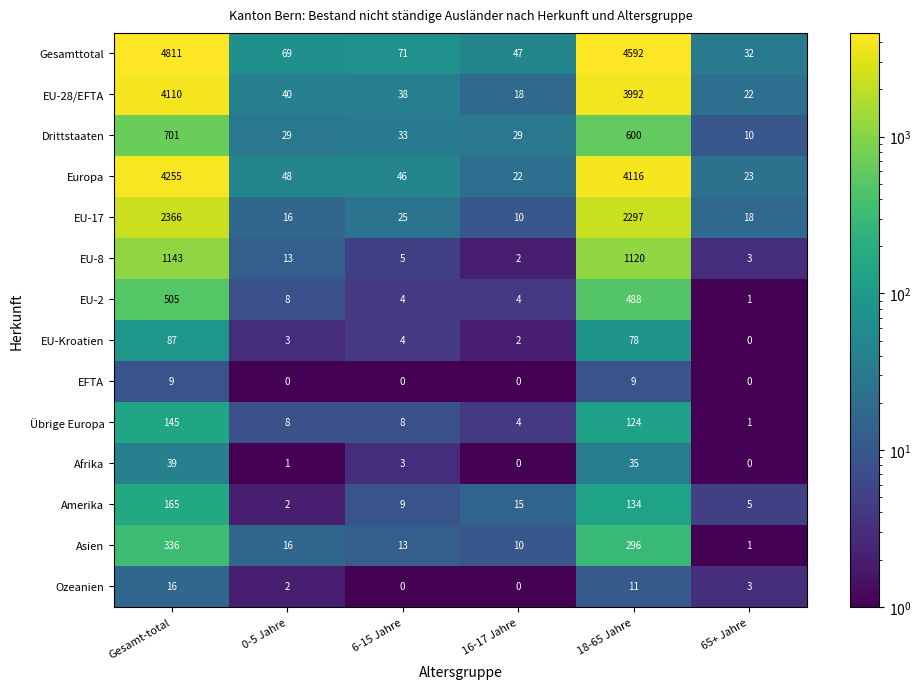

The value of Afrika at Gesamt-total is 54. True or false?

False